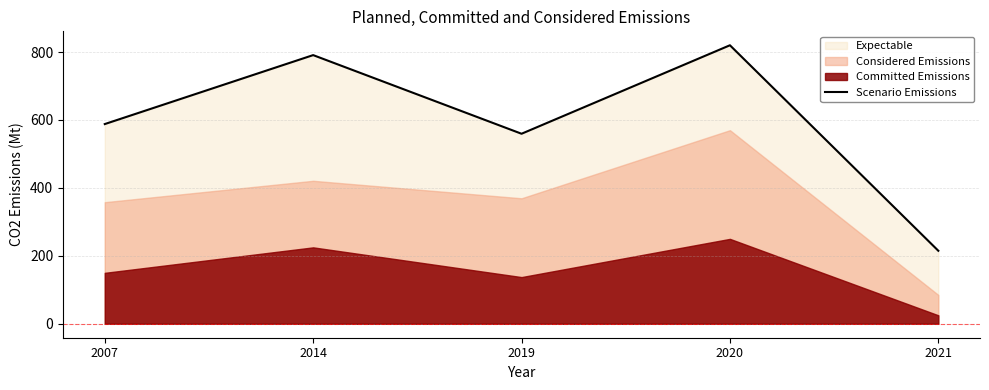

Which has a higher value, 2007 or 2020?

2020